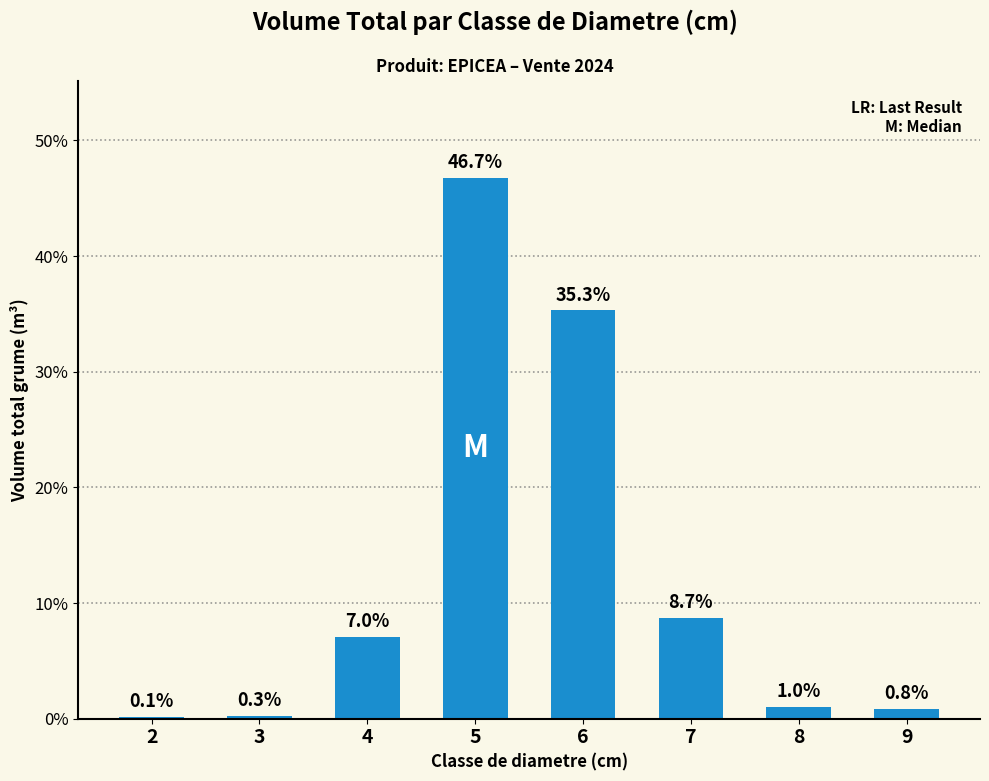

How many distinct data groups are displayed?

1